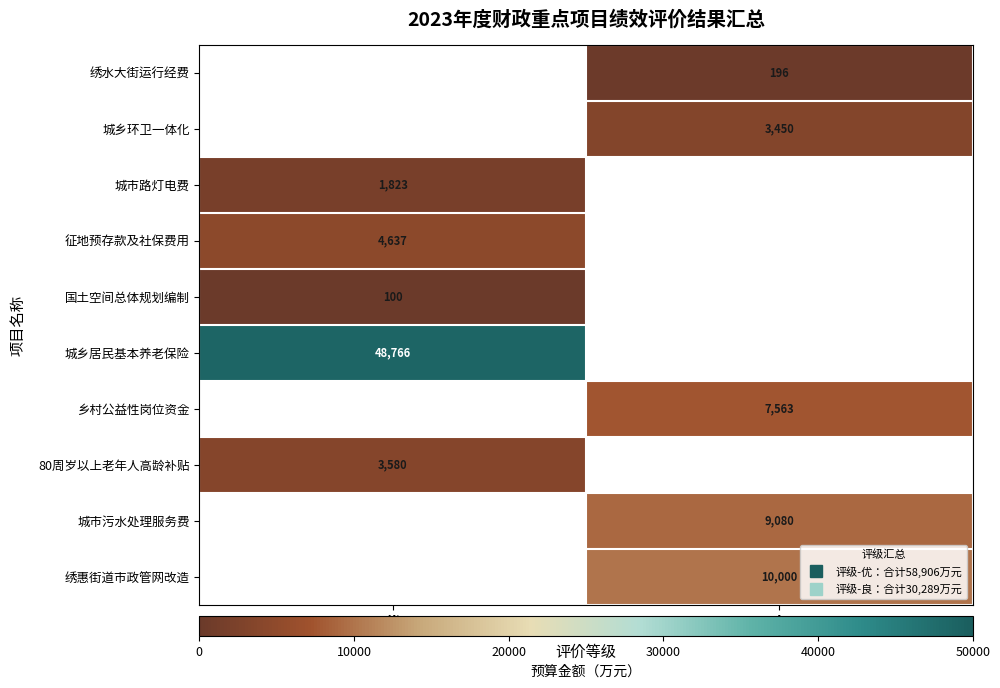

List the series in order of their peak value, lowest first.

国土空间总体规划编制, 绣水大街运行经费, 城市路灯电费, 城乡环卫一体化, 80周岁以上老年人高龄补贴, 征地预存款及社保费用, 乡村公益性岗位资金, 城市污水处理服务费, 绣惠街道市政管网改造, 城乡居民基本养老保险